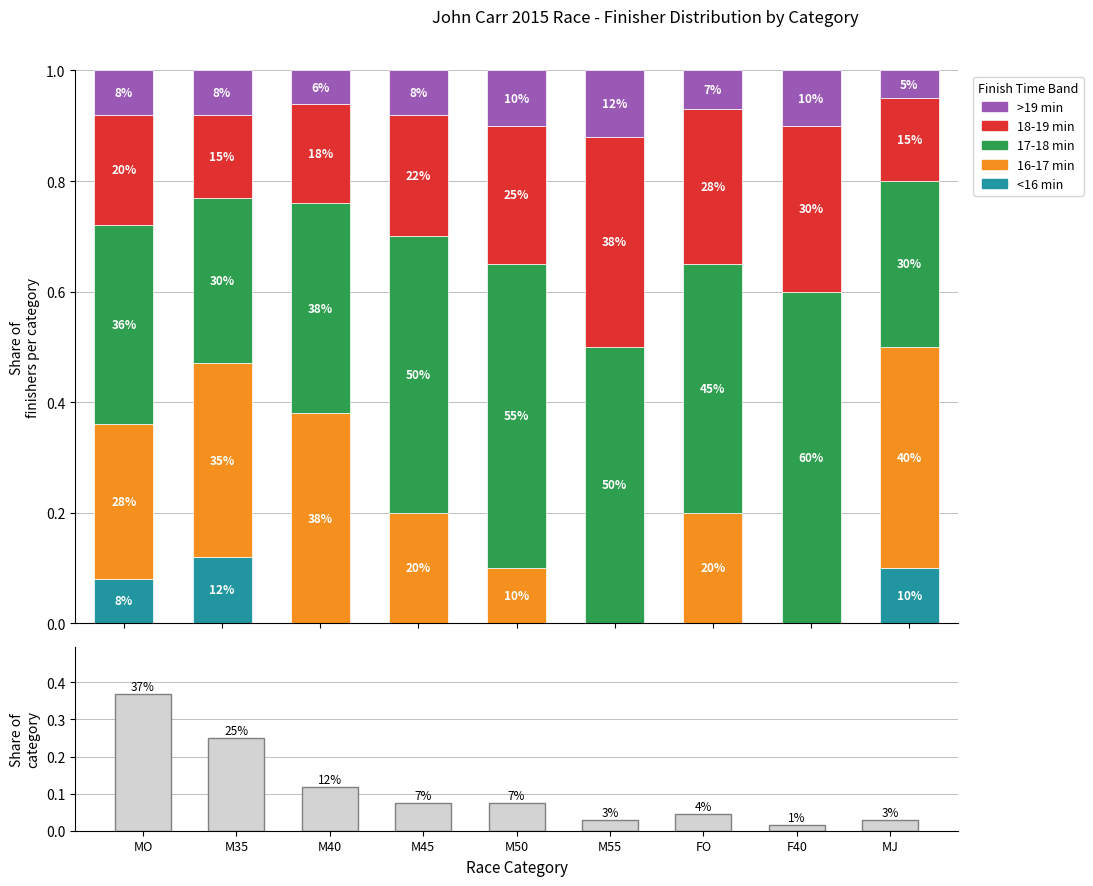

Are the bars horizontal?

No